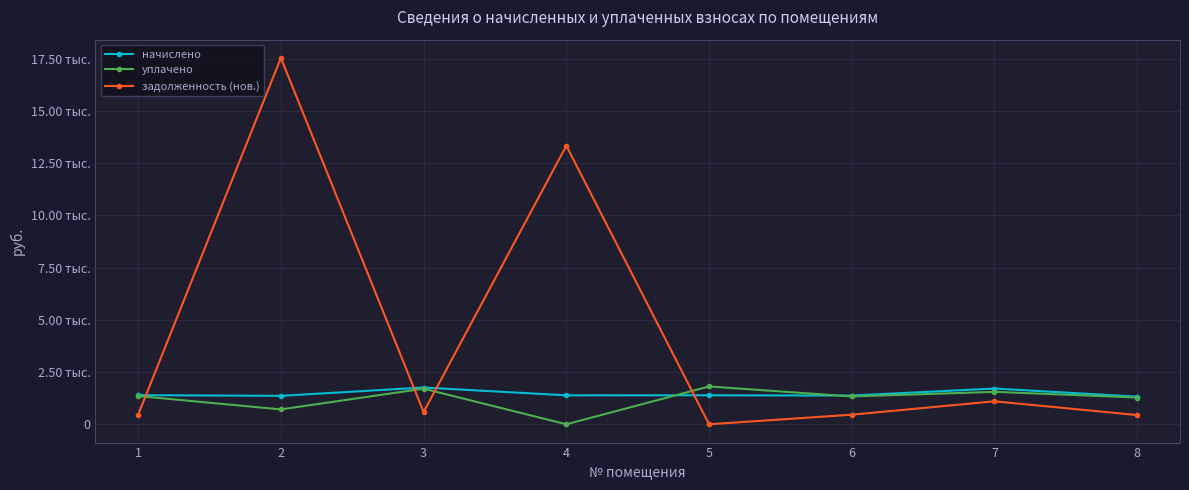

Reading left to right, list all the values displayed in this chart.

начислено: 1393.9	1360.8	1759.4	1385.1	1387.3	1374.1	1711.0	1321.2
уплачено: 1350.8	711.8	1705.1	0.0	1810.0	1331.6	1552.8	1280.4
задолженность (нов.): 464.6	17536.7	586.5	13334.9	0.0	458.0	1100.0	440.4